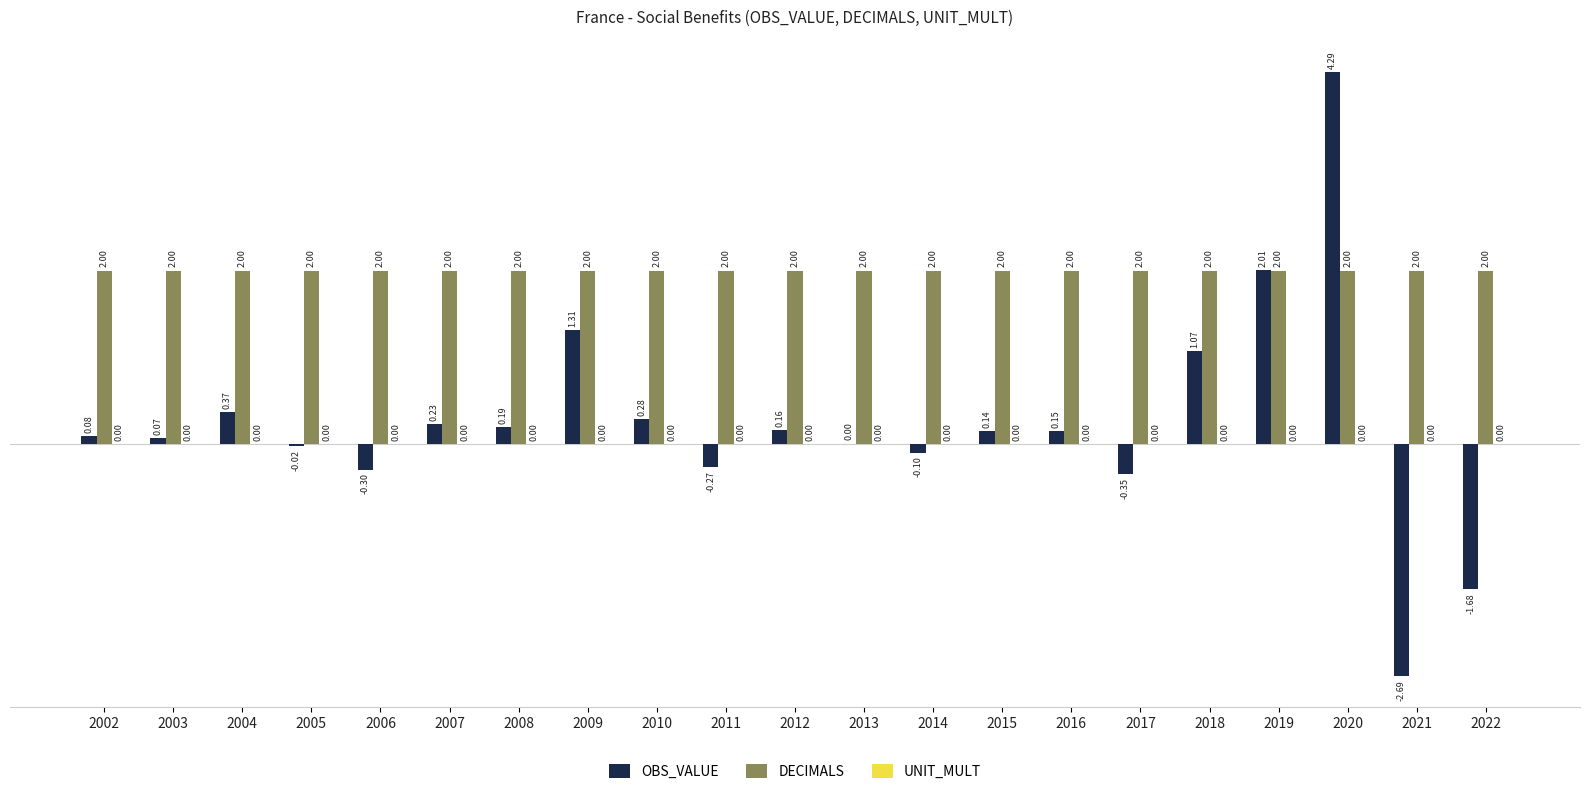

Where is OBS_VALUE nearest to the value 0?

2013